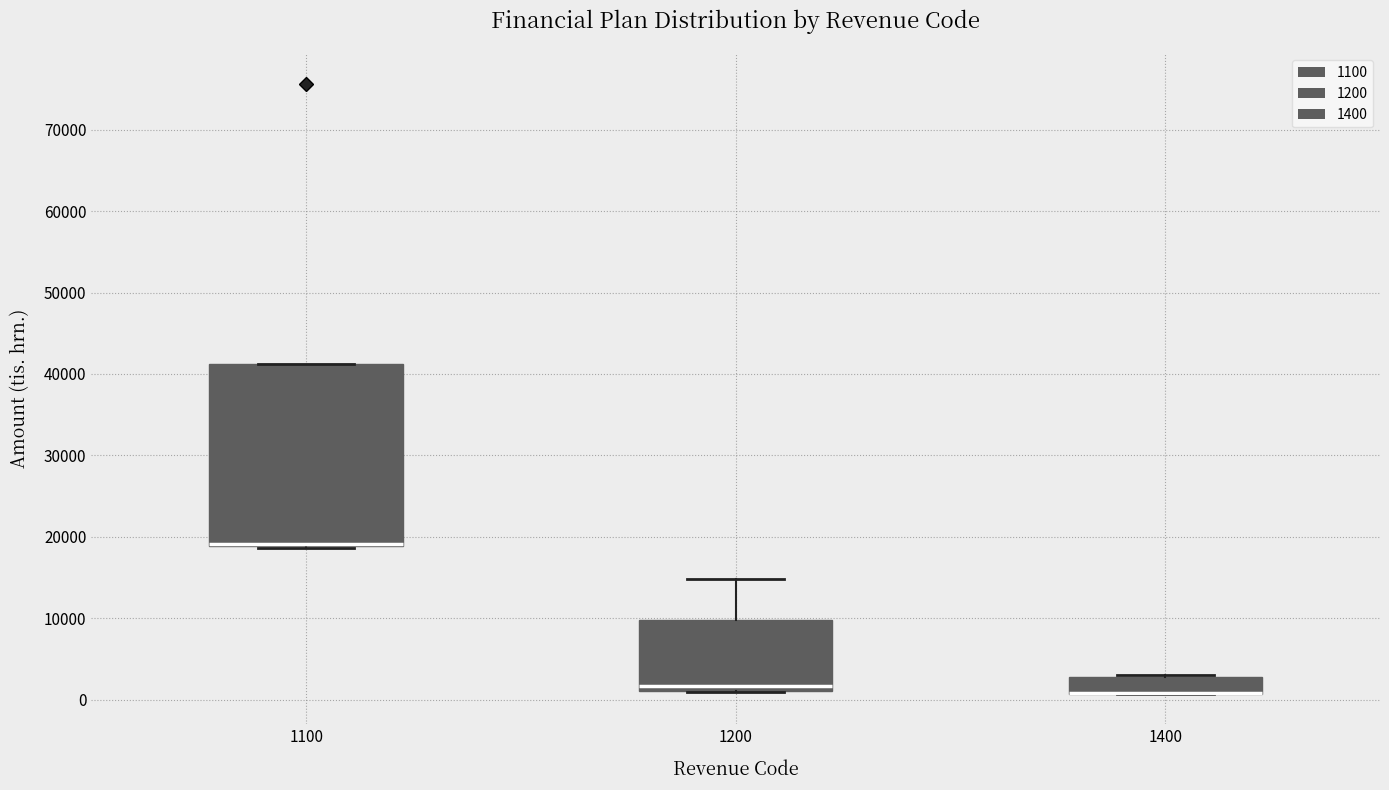

Reading left to right, transcribe this box plot: for each box, give where its median line is, the range the box spans, and where its two whiskers end, as read against the y-axis. The values are not printed on the chart, so give them approximately, as read against the axis.

1100: median 19000 (drawn on the box's lower edge), box 19000 to 41000, whiskers 19000 to 41000
1200: median 2000, box 1000 to 10000, whiskers 1000 to 15000
1400: median 1000 (drawn on the box's lower edge), box 1000 to 3000, whiskers 1000 to 3000